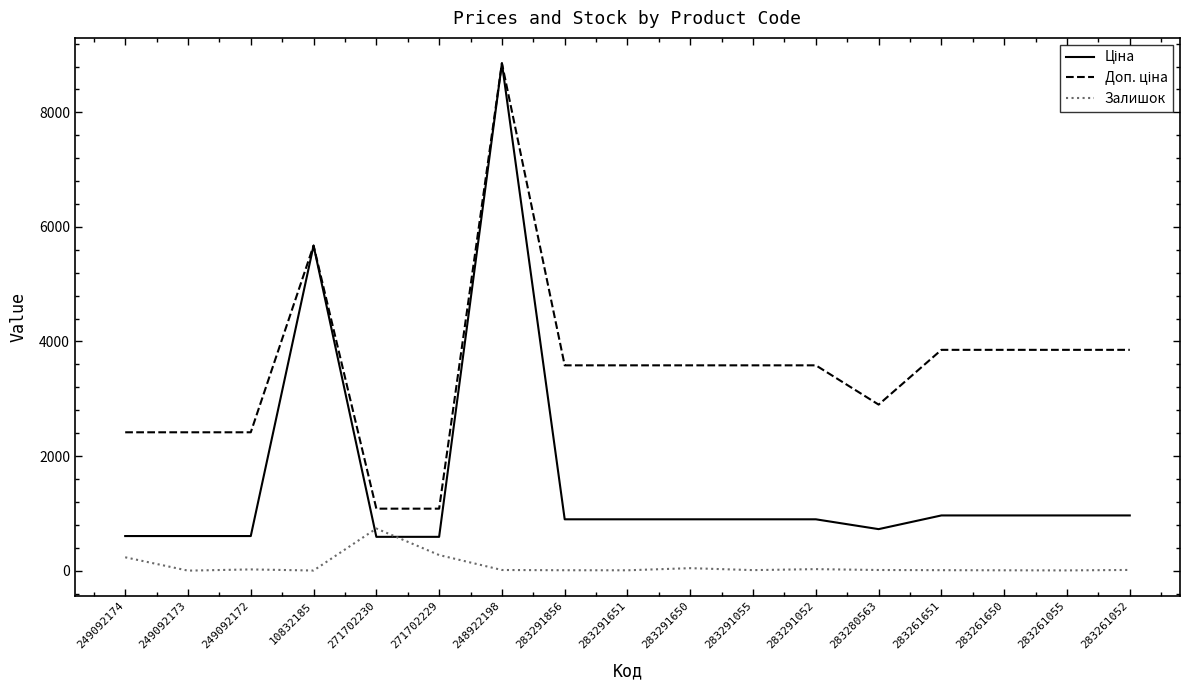

At which label does Залишок reach its peak?

271702230